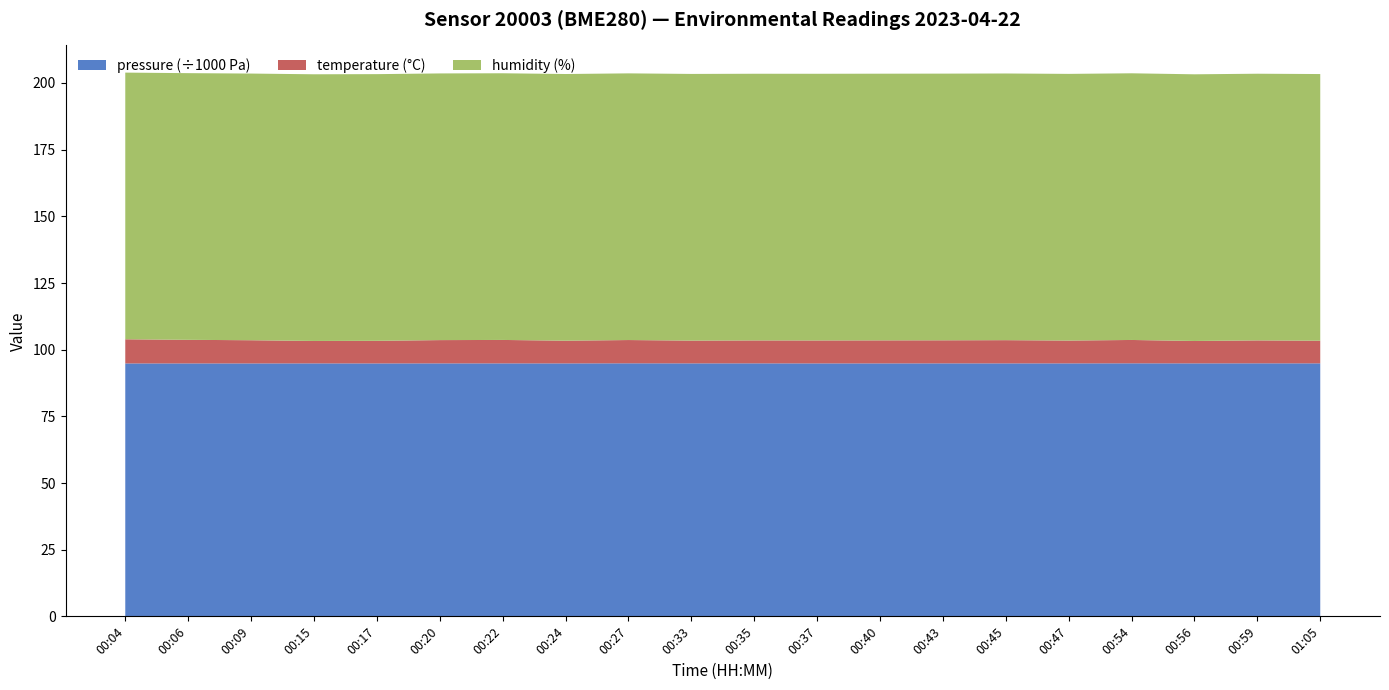

Reading right to left, extract all data points from this chart.

pressure: 01:05=94867.4	00:59=94880.0	00:56=94860.8	00:54=94879.7	00:47=94857.9	00:45=94856.8	00:43=94864.6	00:40=94850.8	00:37=94847.7	00:35=94867.8	00:33=94860.7	00:27=94882.7	00:24=94849.7	00:22=94858.5	00:20=94859.2	00:17=94842.4	00:15=94857.2	00:09=94839.6	00:06=94842.1	00:04=94839.4
temperature: 01:05=8.5	00:59=8.6	00:56=8.4	00:54=8.8	00:47=8.6	00:45=8.7	00:43=8.7	00:40=8.6	00:37=8.6	00:35=8.6	00:33=8.5	00:27=8.7	00:24=8.5	00:22=8.8	00:20=8.7	00:17=8.5	00:15=8.4	00:09=8.7	00:06=8.8	00:04=9.1
humidity: 01:05=100.0	00:59=100.0	00:56=100.0	00:54=100.0	00:47=100.0	00:45=100.0	00:43=100.0	00:40=100.0	00:37=100.0	00:35=100.0	00:33=100.0	00:27=100.0	00:24=100.0	00:22=100.0	00:20=100.0	00:17=100.0	00:15=100.0	00:09=100.0	00:06=100.0	00:04=100.0